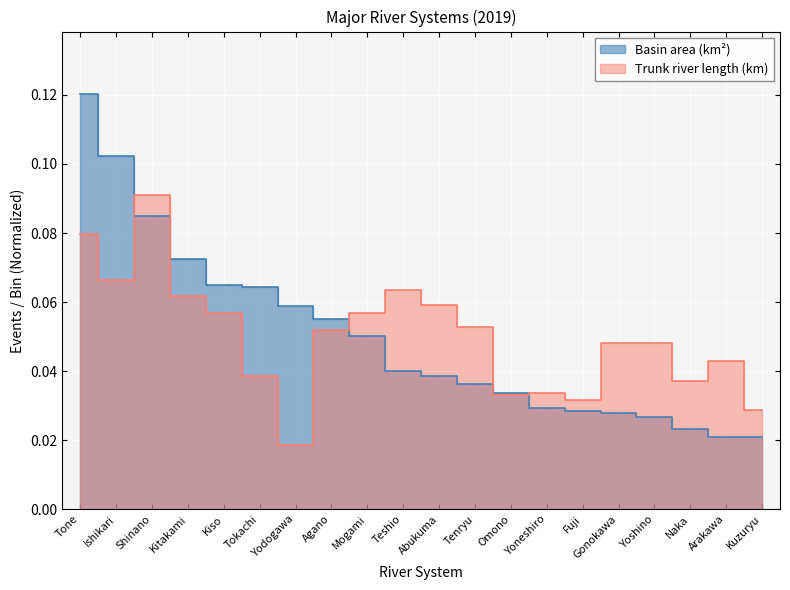

Between Arakawa and Gonokawa, which is larger?

Gonokawa